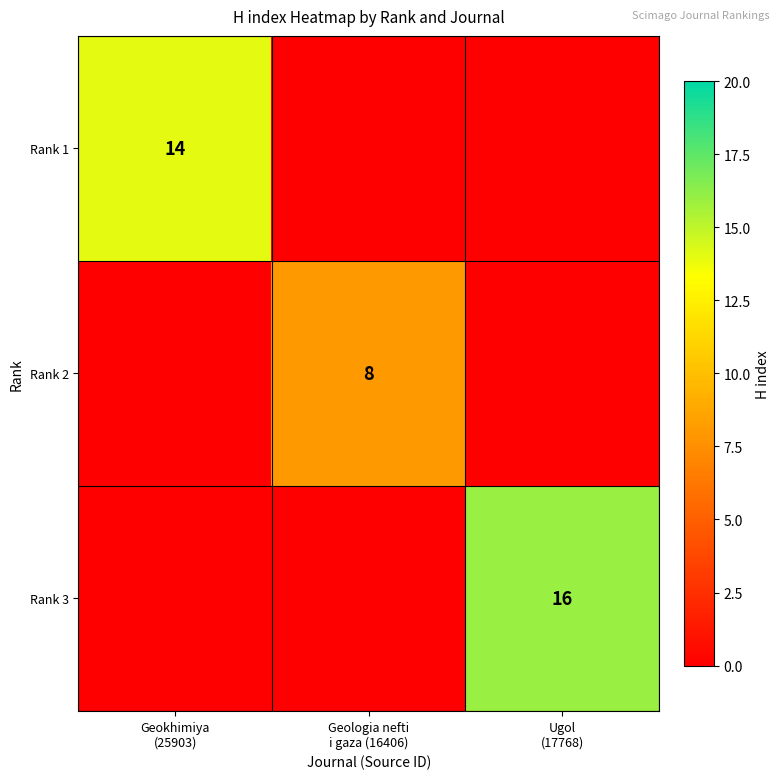

How many data points does each series have?

3